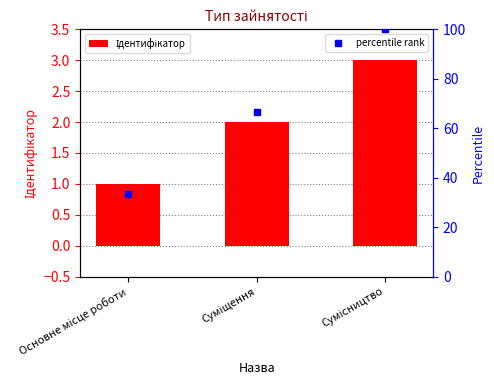

Between Суміщення and Сумісництво, which is larger?

Сумісництво